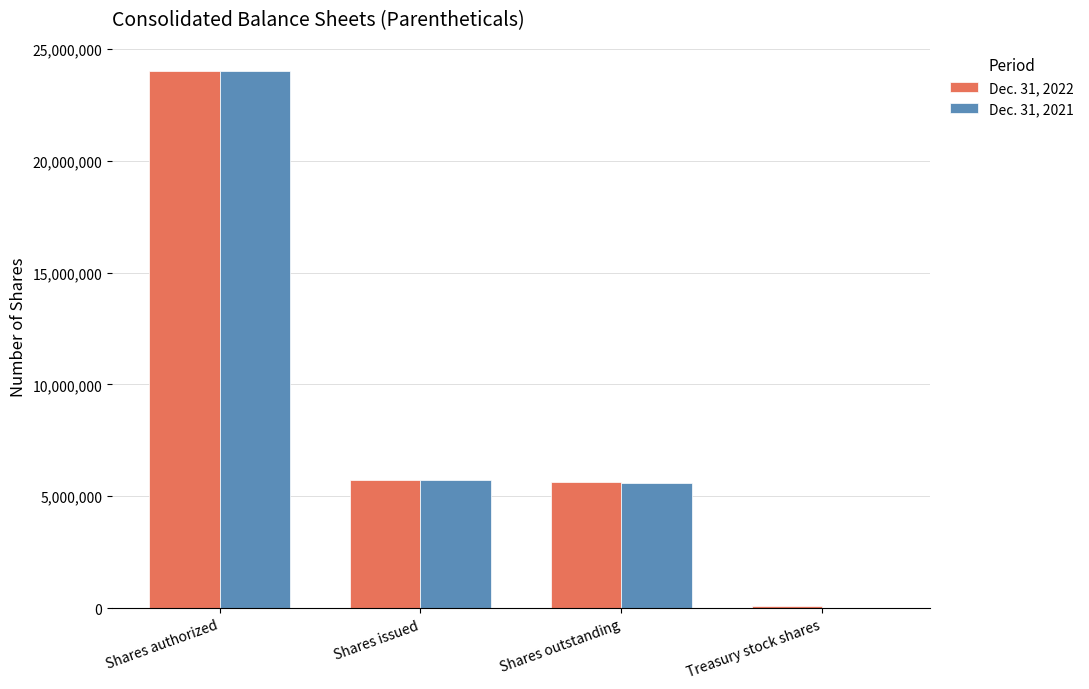

Does the chart contain stacked bars?

No